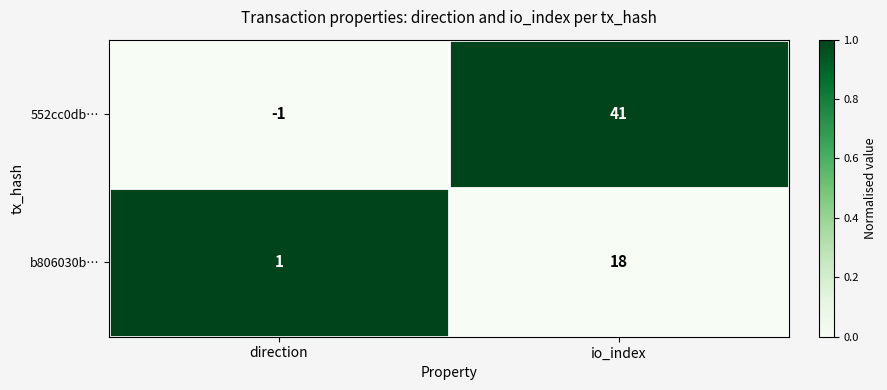

What is the difference between the highest and lowest values at io_index?

23